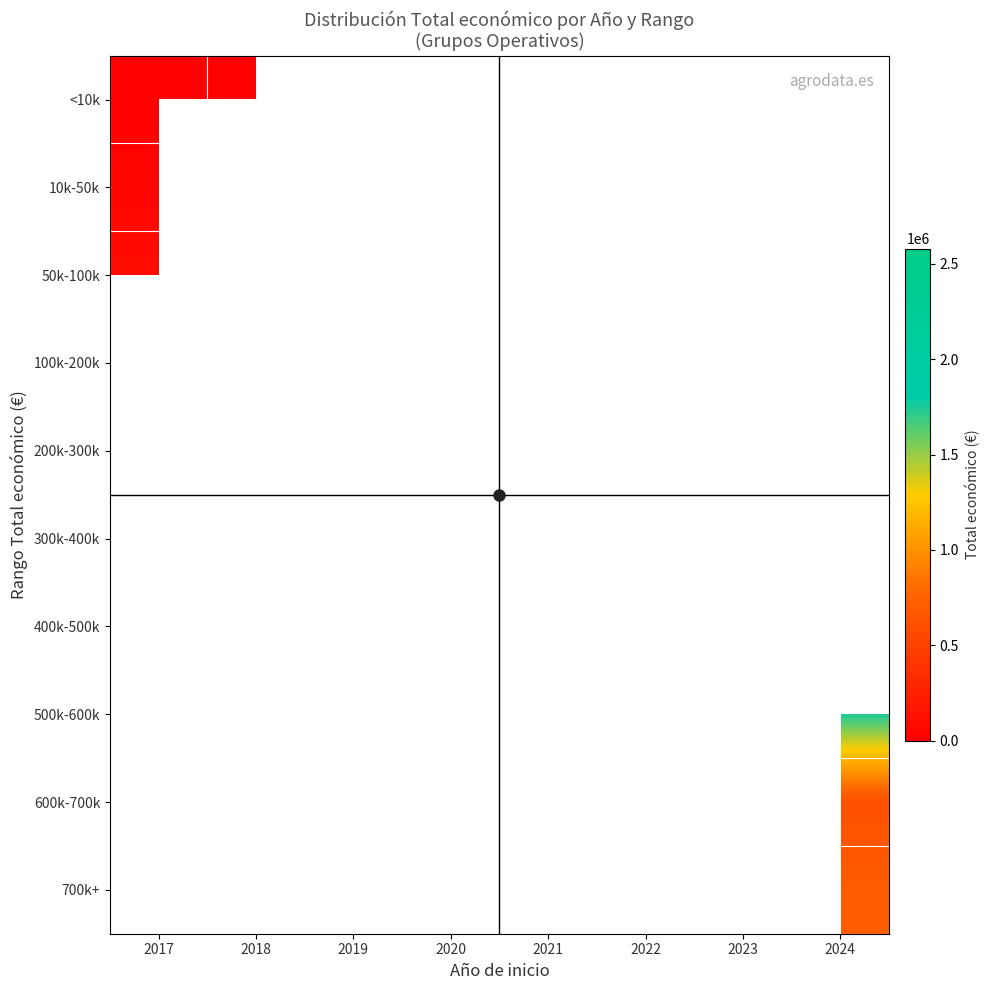

How many series are shown in this chart?

10